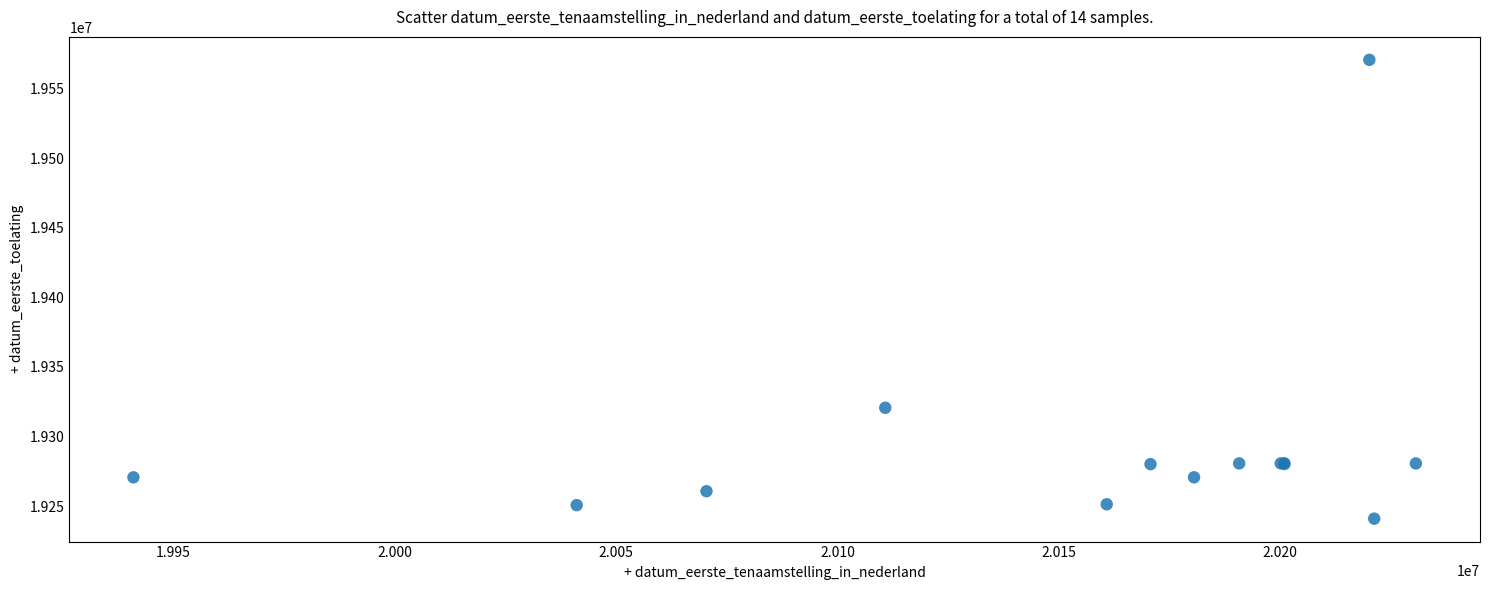

What Y value in the scatter plot is closest to 19405816?

19320614